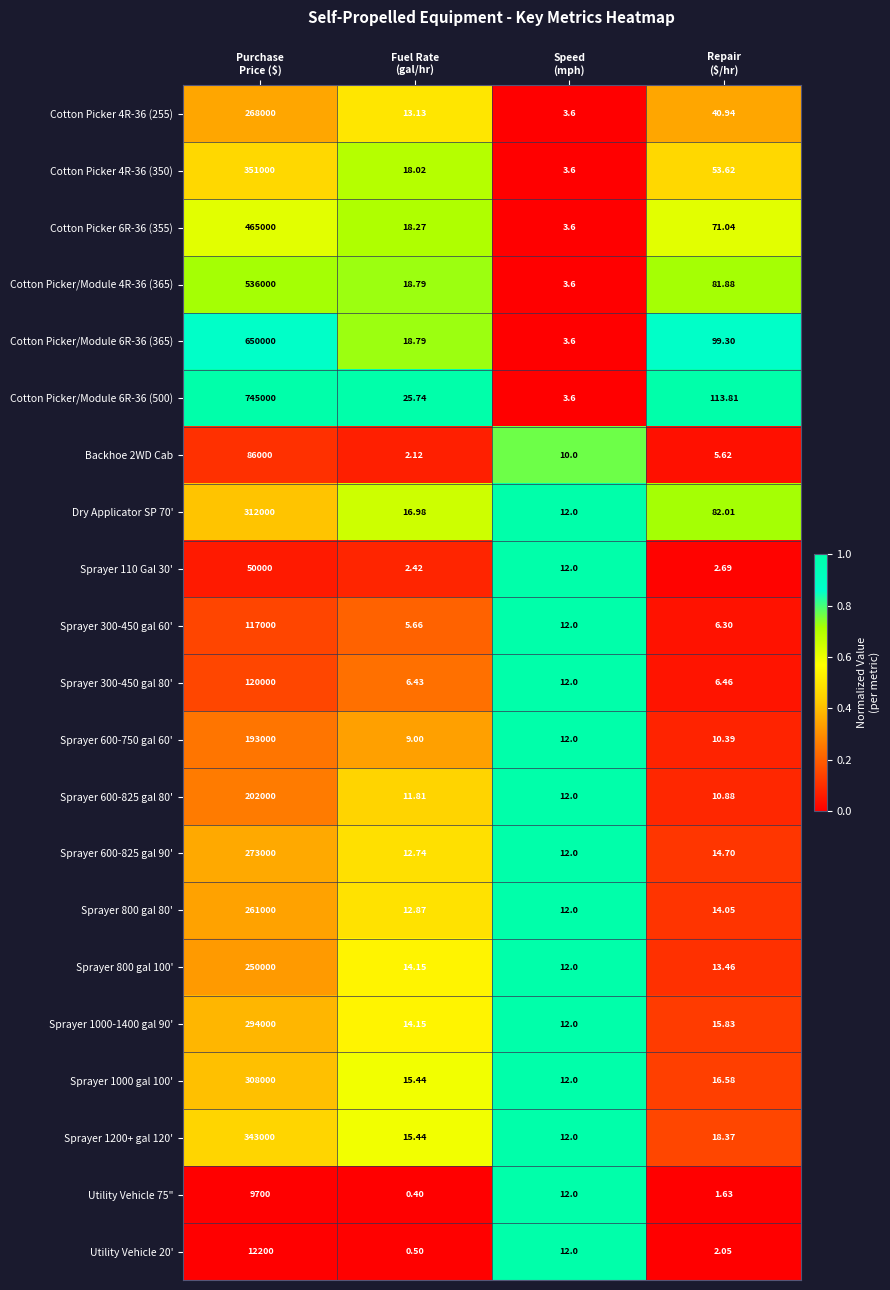

At which category does the chart reach its peak across all series?

Purchase
Price ($)